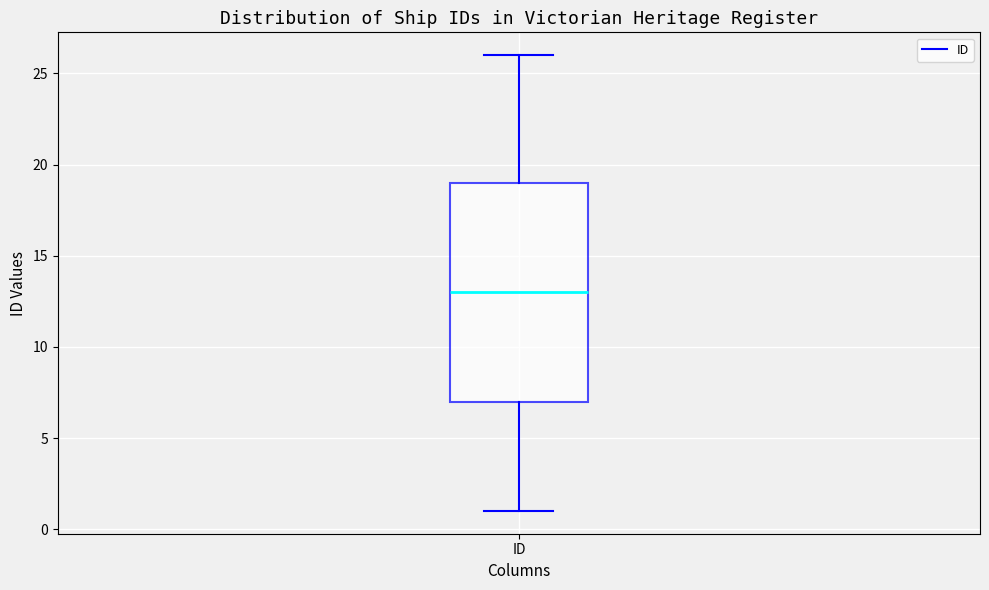

Read this box plot against the y-axis: the position of the median line, the range covered by the box, and the ends of both whiskers. The values are not printed on the chart, so give them approximately, as read against the axis.

median 13, box 7 to 19, whiskers 1 to 26